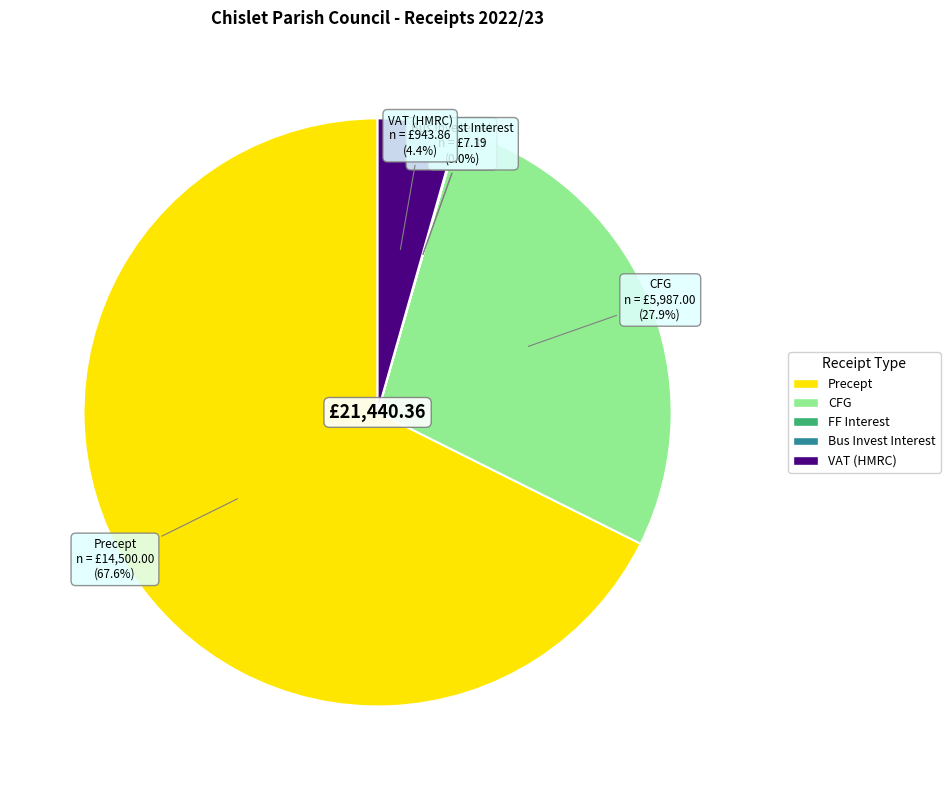

What percentage is the VAT (HMRC) slice, to the nearest percent?

4%